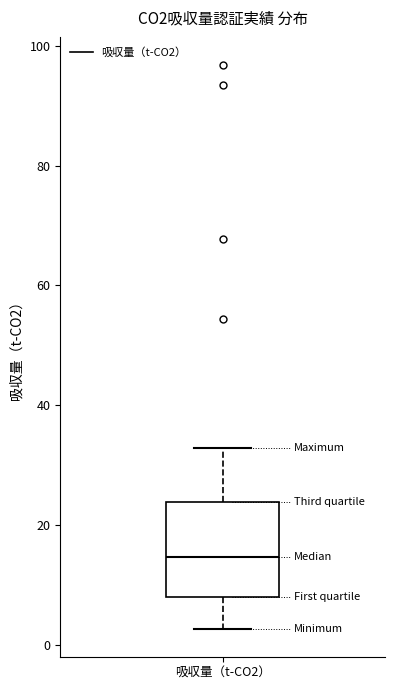

Where does the upper whisker of the box for 吸収量（t-CO2） end on the y-axis? The values are not printed on the chart, so give them approximately, as read against the axis.

32